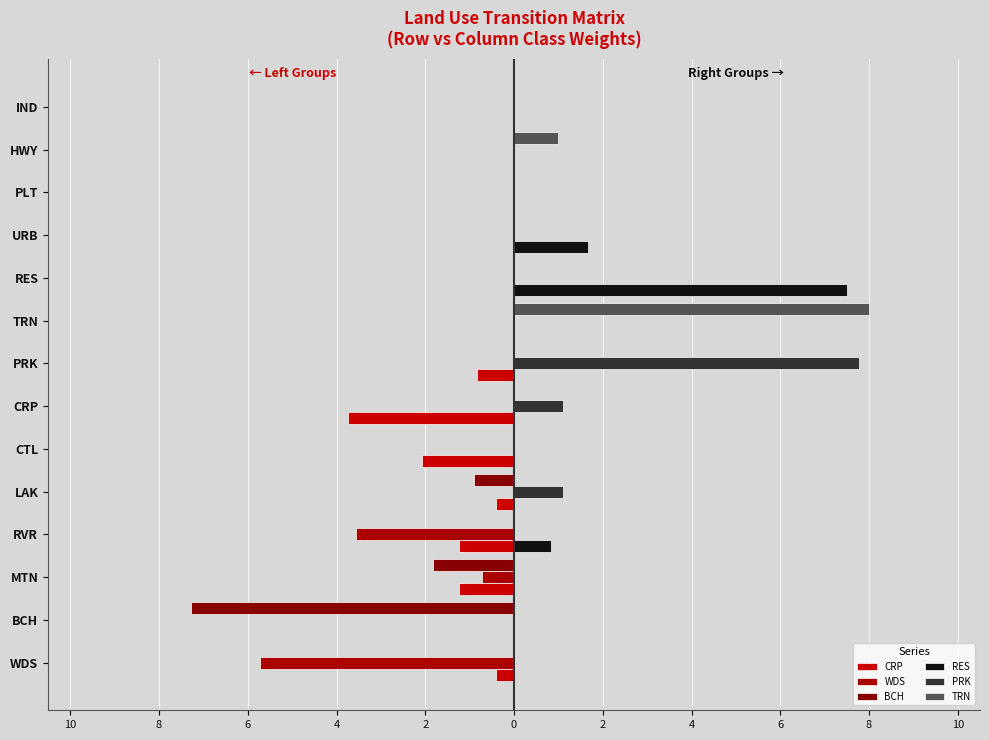

List the series in order of their peak value, lowest first.

CRP, WDS, BCH, RES, PRK, TRN